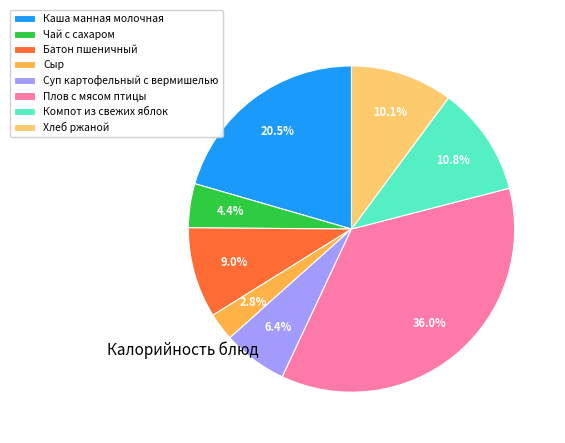

To the nearest percent, what portion does Хлеб ржаной represent?

10%